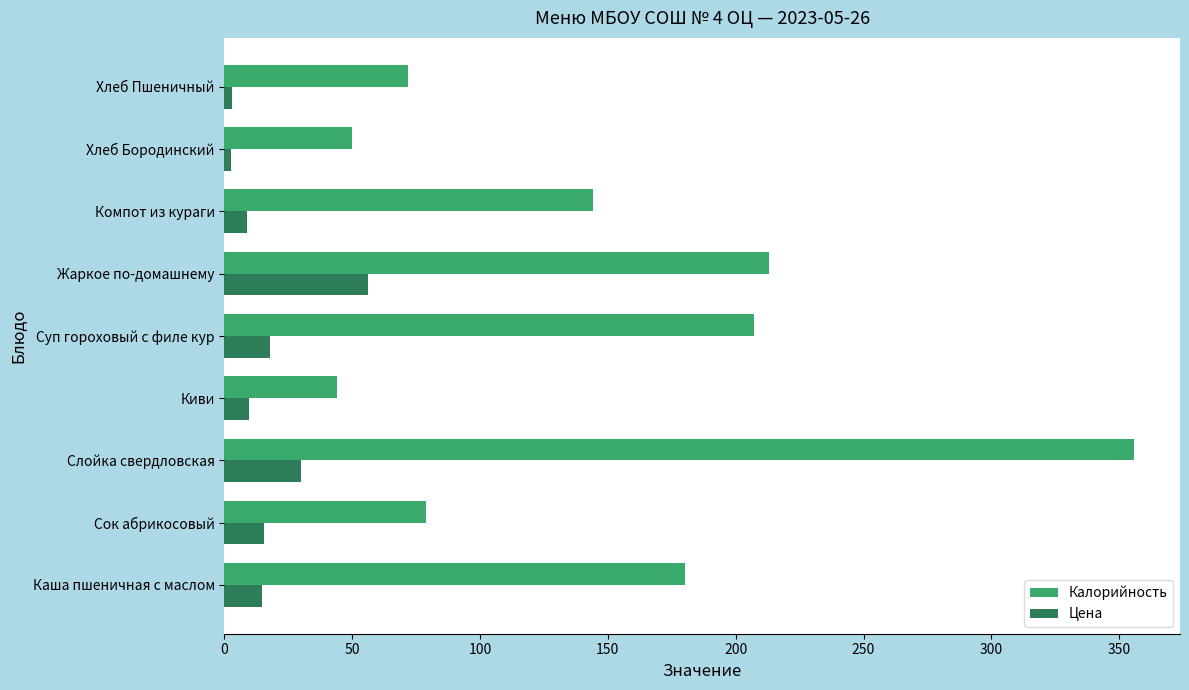

Which series has the largest total across all categories?

Калорийность